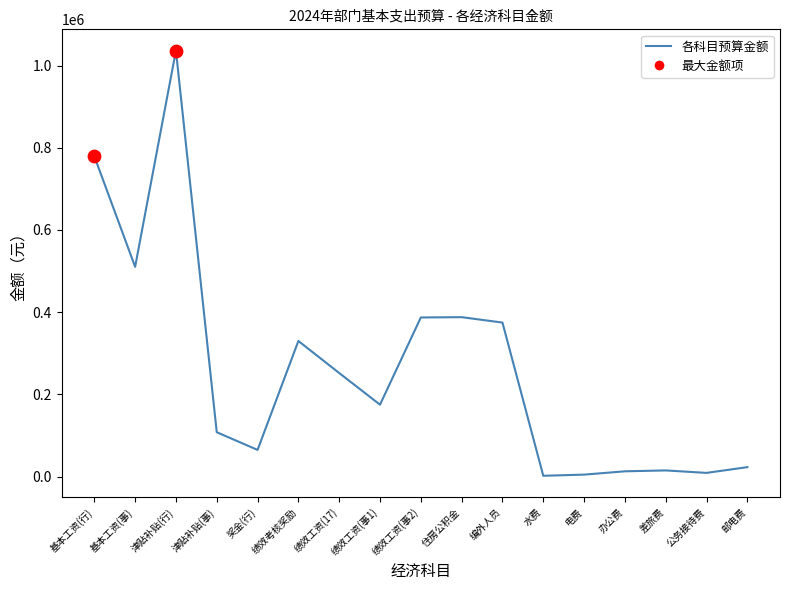

What is the change in value from 差旅费 to 公务接待费?

-6000.0